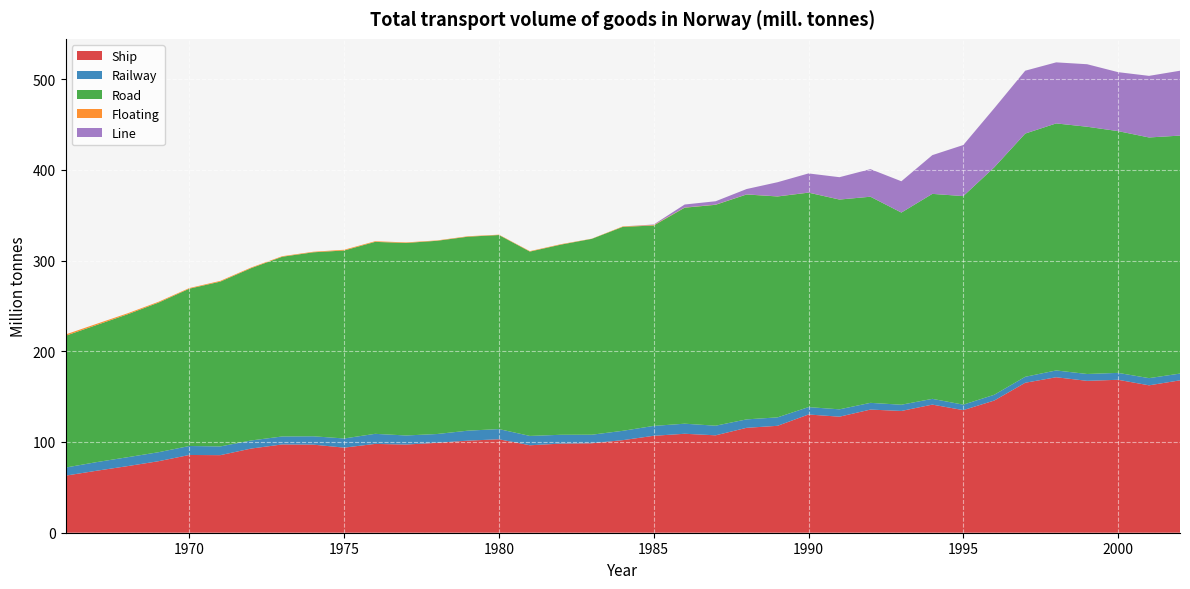

Reading right to left, extract all data points from this chart.

Ship: 2002=168.0	2001=162.5	2000=168.6	1999=167.4	1998=171.4	1997=165.3	1996=145.7	1995=135.1	1994=141.2	1993=134.2	1992=135.7	1991=127.9	1990=130.3	1989=117.8	1988=115.6	1987=107.4	1986=109.1	1985=106.8	1984=102.0	1983=98.6	1982=98.3	1981=96.4	1980=103.0	1979=101.5	1978=99.1	1977=97.2	1976=97.9	1975=93.8	1974=97.1	1973=97.3	1972=92.8	1971=85.5	1970=85.7	1969=78.8	1968=73.4	1967=68.3	1966=62.9
Railway: 2002=7.5	2001=7.9	2000=7.6	1999=7.6	1998=7.5	1997=6.6	1996=6.4	1995=6.0	1994=6.4	1993=6.9	1992=7.4	1991=8.1	1990=8.1	1989=9.3	1988=9.3	1987=10.6	1986=11.1	1985=10.9	1984=10.3	1983=9.4	1982=9.7	1981=10.3	1980=11.2	1979=11.0	1978=9.7	1977=10.0	1976=11.1	1975=10.1	1974=9.2	1973=8.8	1972=8.9	1971=9.6	1970=9.9	1969=9.9	1968=9.8	1967=9.5	1966=8.9
Road: 2002=262.3	2001=265.3	2000=266.5	1999=272.5	1998=272.3	1997=268.1	1996=250.7	1995=229.9	1994=225.9	1993=211.8	1992=227.2	1991=231.2	1990=236.4	1989=243.5	1988=247.9	1987=243.5	1986=238.1	1985=220.9	1984=224.8	1983=215.9	1982=209.6	1981=203.2	1980=213.9	1979=213.8	1978=213.0	1977=212.2	1976=211.6	1975=207.2	1974=202.8	1973=198.1	1972=190.0	1971=181.7	1970=173.4	1969=164.9	1968=157.5	1967=151.1	1966=145.3
Floating: 2002=0.0	2001=0.0	2000=0.0	1999=0.0	1998=0.0	1997=0.0	1996=0.0	1995=0.0	1994=0.0	1993=0.0	1992=0.0	1991=0.1	1990=0.1	1989=0.1	1988=0.1	1987=0.2	1986=0.2	1985=0.6	1984=0.5	1983=0.2	1982=0.5	1981=0.5	1980=0.4	1979=0.5	1978=0.4	1977=0.6	1976=0.7	1975=0.8	1974=0.6	1973=0.6	1972=0.7	1971=0.8	1970=0.7	1969=0.9	1968=1.1	1967=1.3	1966=1.4
Line: 2002=71.5	2001=67.9	2000=65.0	1999=68.9	1998=67.3	1997=69.3	1996=65.1	1995=56.3	1994=42.7	1993=34.5	1992=30.4	1991=24.6	1990=21.1	1989=15.6	1988=5.9	1987=3.7	1986=3.3	1985=0.5	1984=0.0	1983=0.0	1982=0.0	1981=0.0	1980=0.0	1979=0.0	1978=0.0	1977=0.0	1976=0.0	1975=0.0	1974=0.0	1973=0.0	1972=0.0	1971=0.0	1970=0.0	1969=0.0	1968=0.0	1967=0.0	1966=0.0